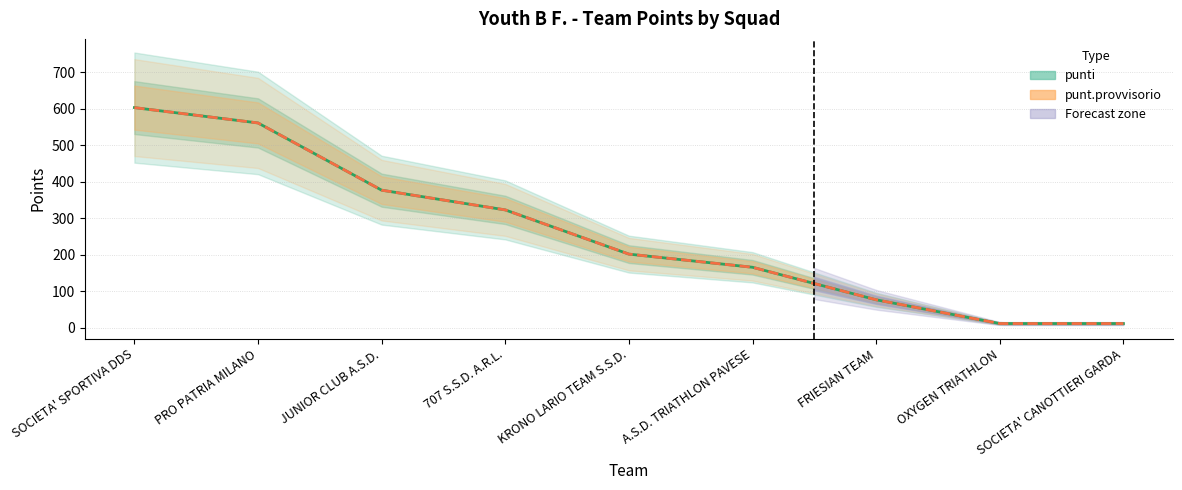

What is the sum of all punt.provvisorio values?

2333